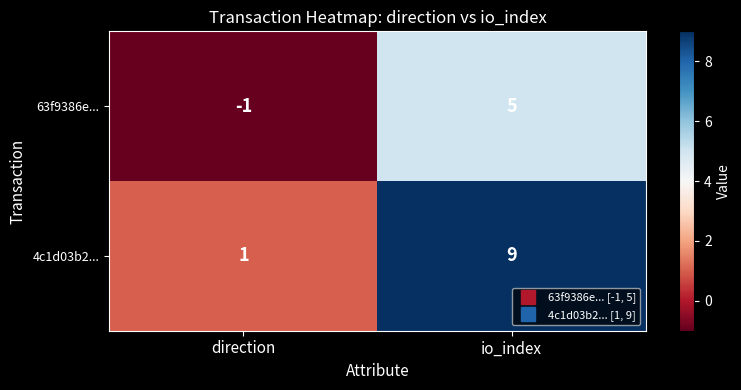

What is the average value of the 4c1d03b2... series?

5